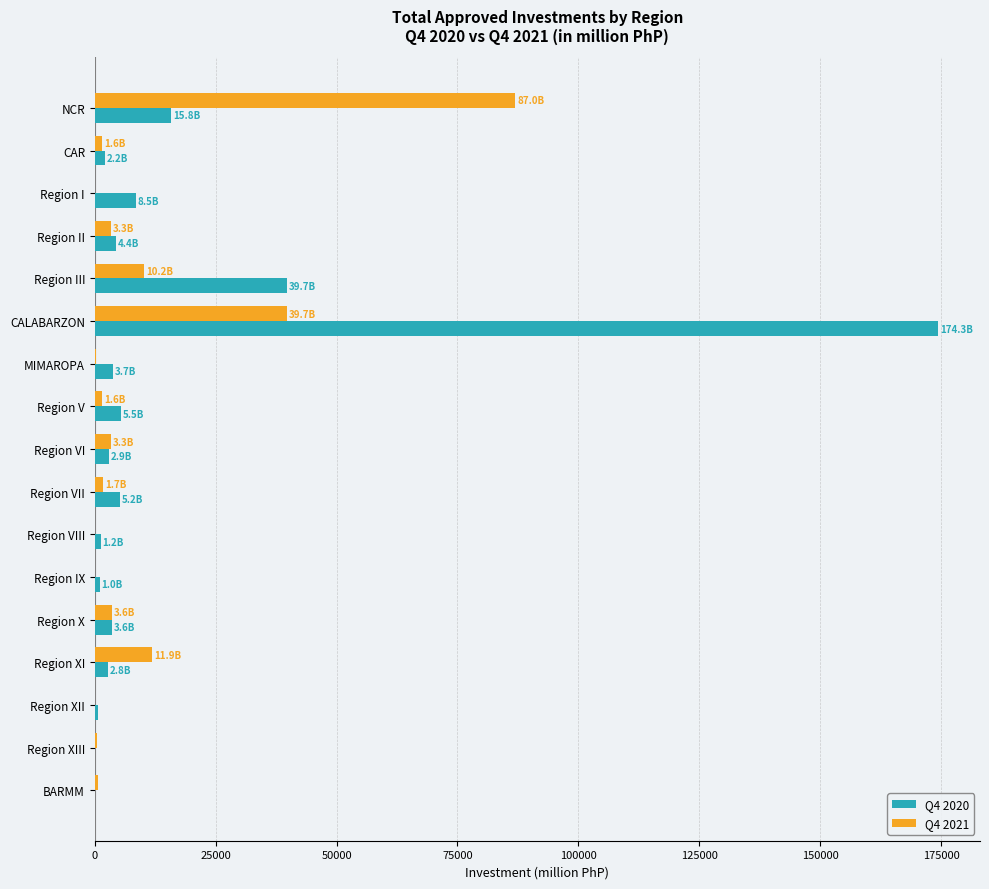

At which label does Q4 2021 reach its peak?

NCR